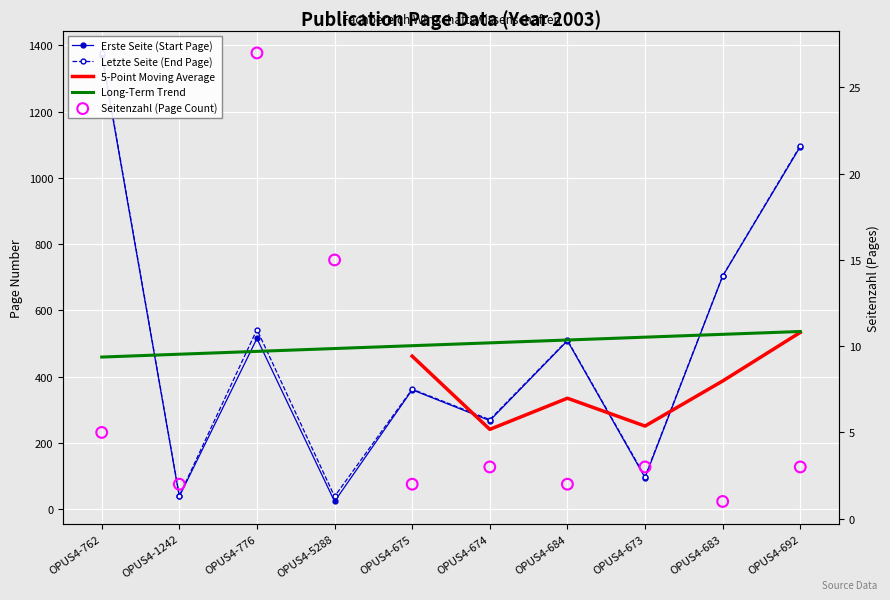

At which category is the sum across all series the highest?

OPUS4-762